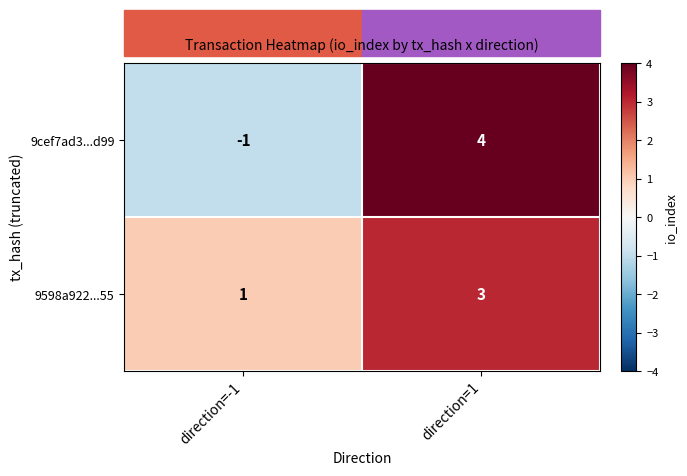

What value does the 9598a922...55 series have at direction=1?

3